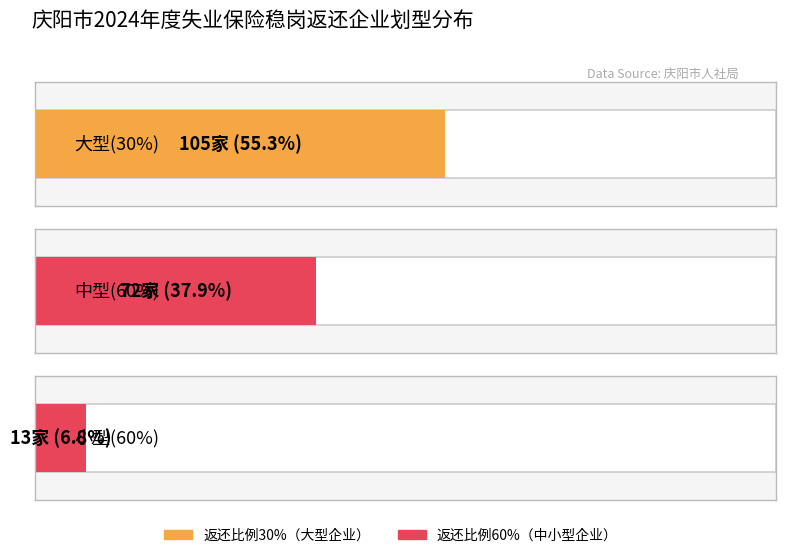

What is the highest value of the 中型 series?

60